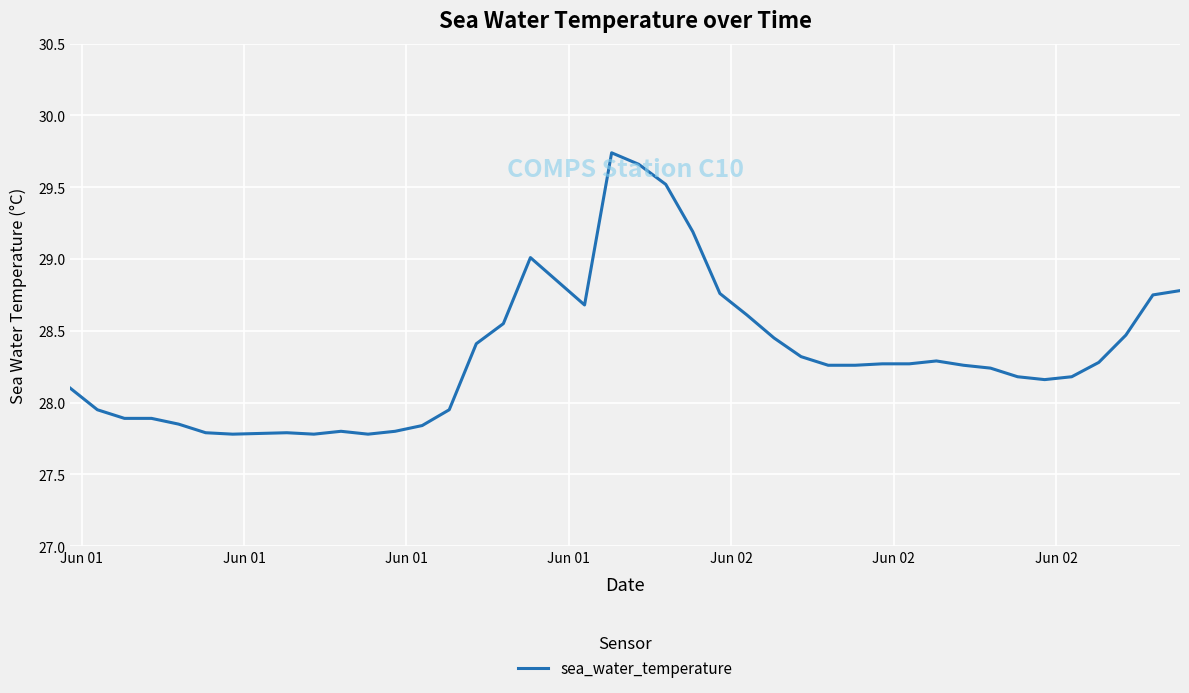

How many lines are shown in the chart?

1